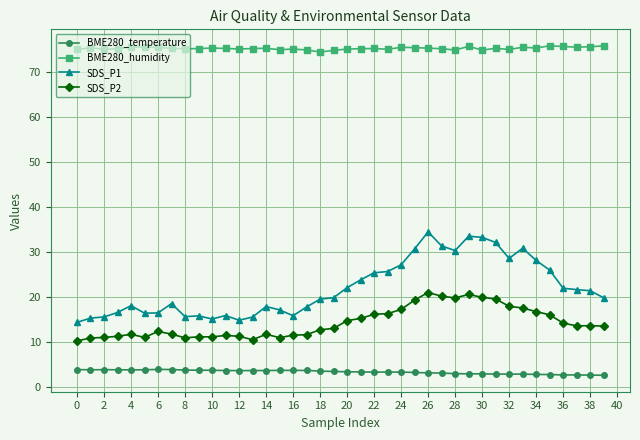

What is the highest value of the BME280_temperature series?

3.8